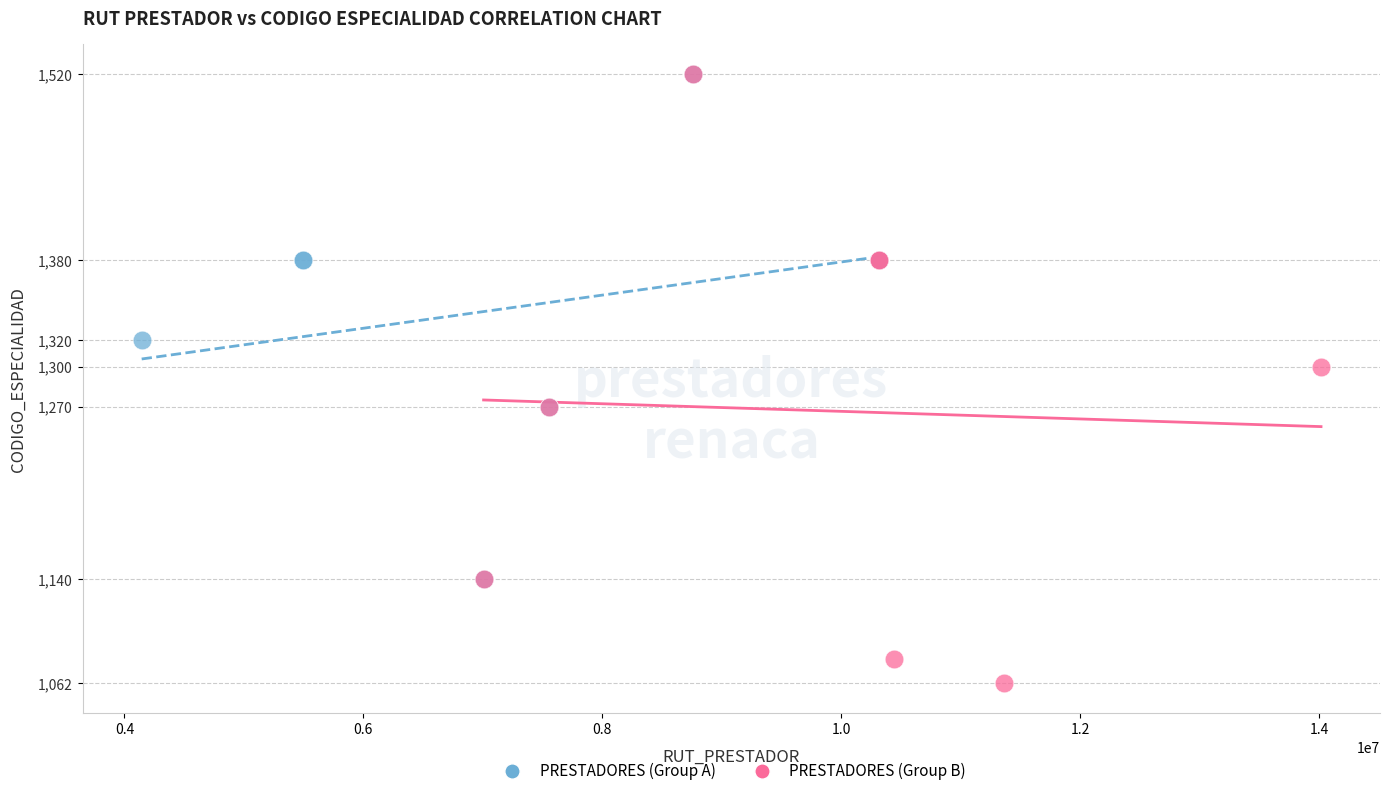

Which series has the largest Y range (max minus min)?

PRESTADORES (Group B)